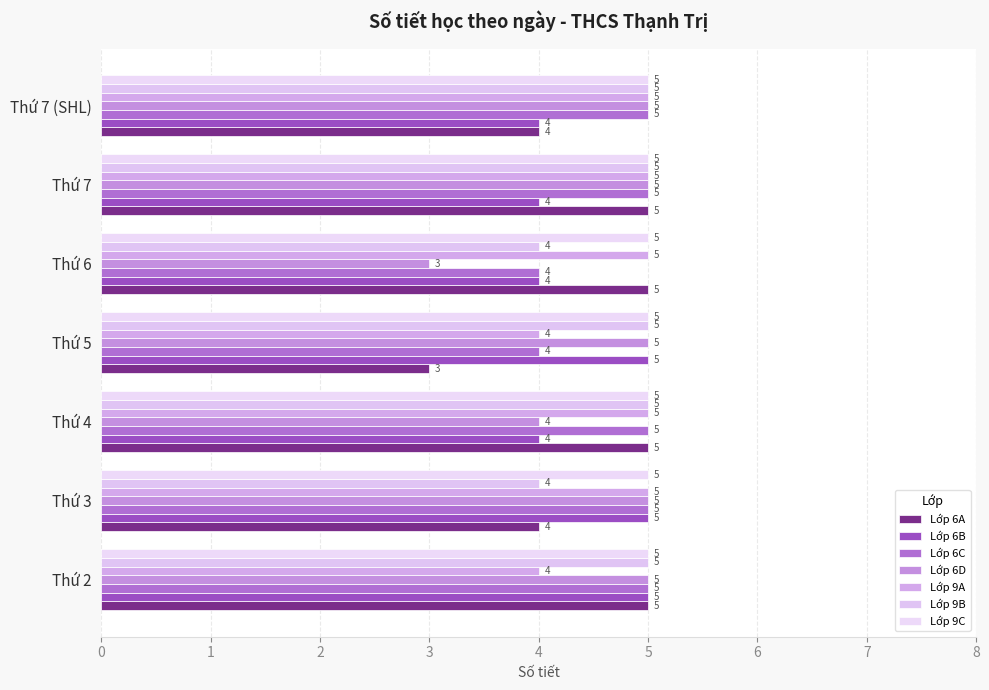

What is the difference between the Lớp 6A values at Thứ 2 and Thứ 5?

2